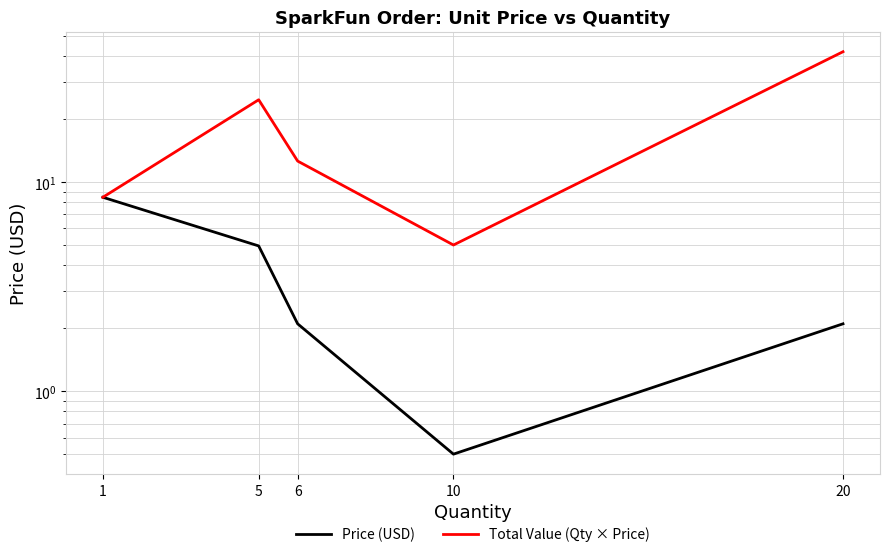

The Total Value (Qty × Price) series shows 39.9 at 5. True or false?

False